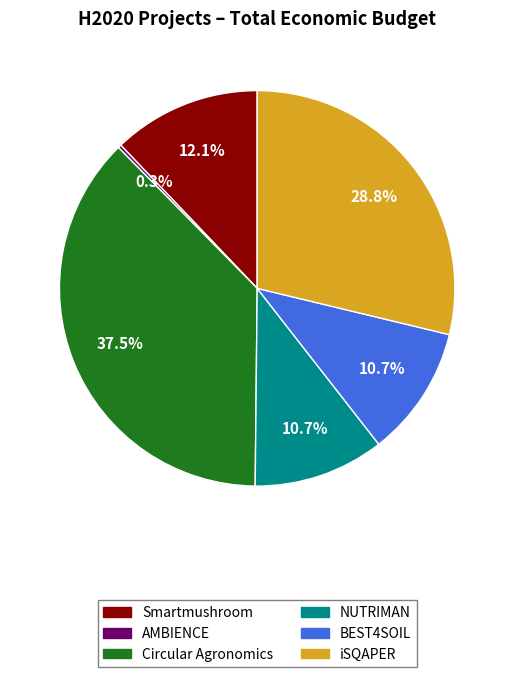

Does any single category account for the majority?

No